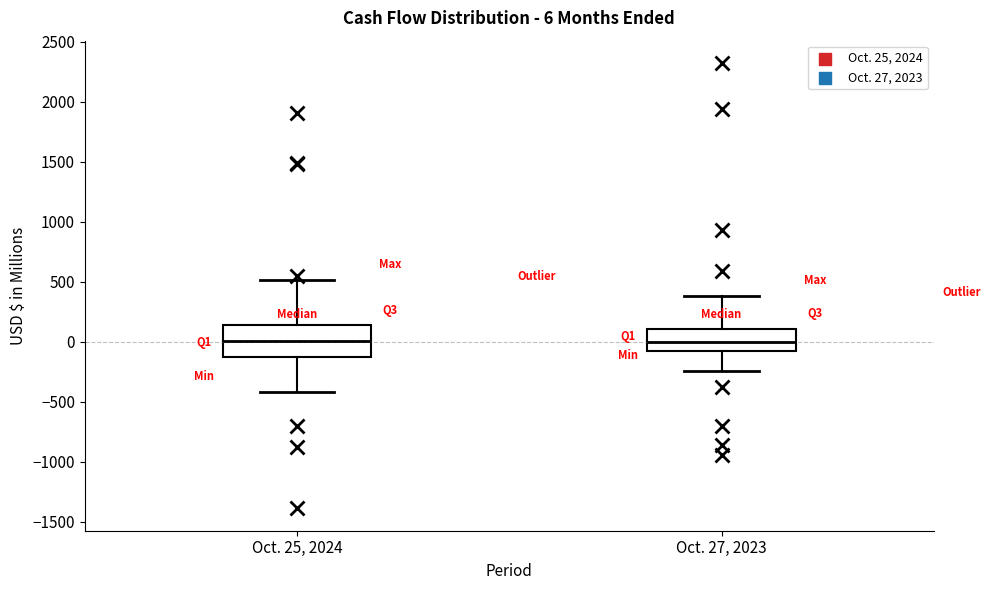

Comparing the boxes themselves (not the whiskers), which one is the tallest?

Oct. 25, 2024